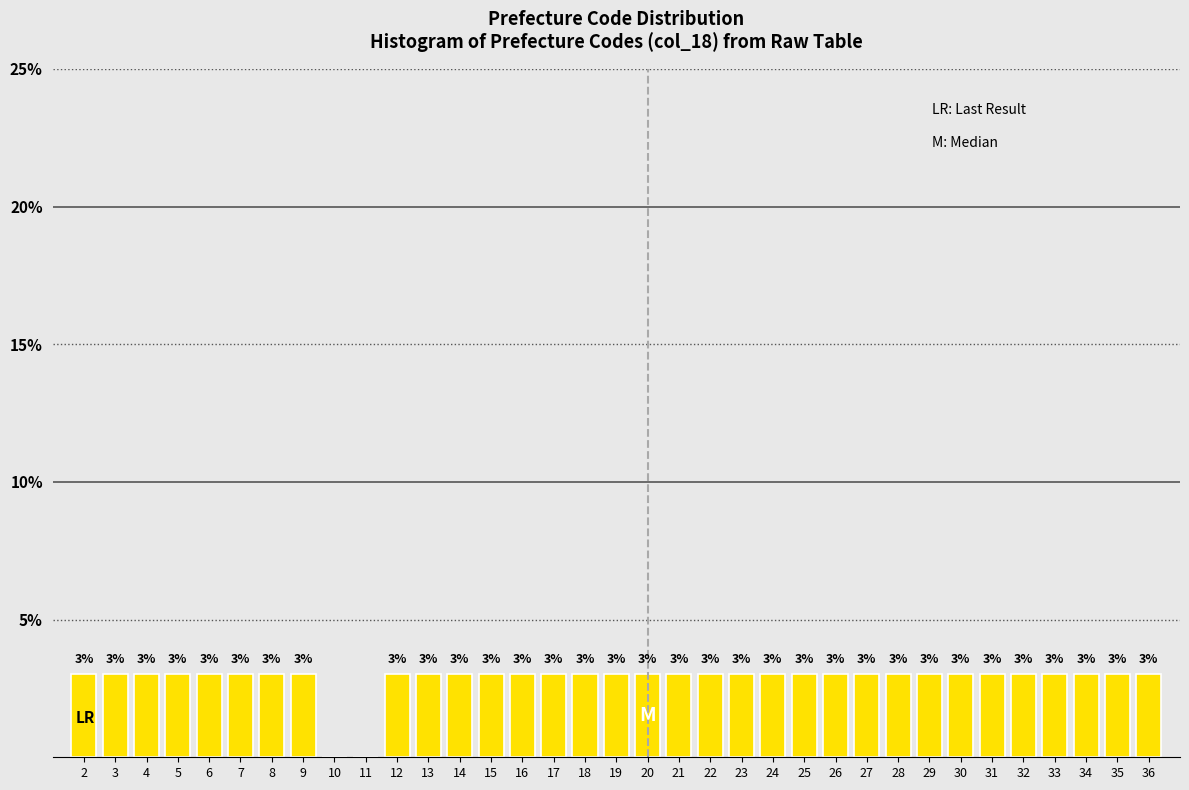

Reading left to right, transcribe all the data shown in this chart.

2=3.0	3=3.0	4=3.0	5=3.0	6=3.0	7=3.0	8=3.0	9=3.0	10=0.0	11=0.0	12=3.0	13=3.0	14=3.0	15=3.0	16=3.0	17=3.0	18=3.0	19=3.0	20=3.0	21=3.0	22=3.0	23=3.0	24=3.0	25=3.0	26=3.0	27=3.0	28=3.0	29=3.0	30=3.0	31=3.0	32=3.0	33=3.0	34=3.0	35=3.0	36=3.0